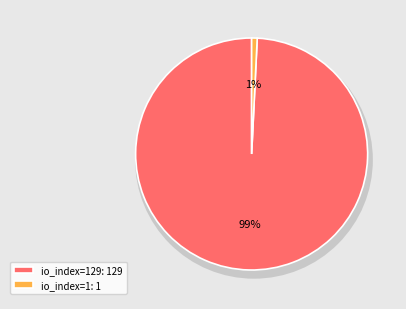

What is the largest slice in the pie chart?

io_index=129